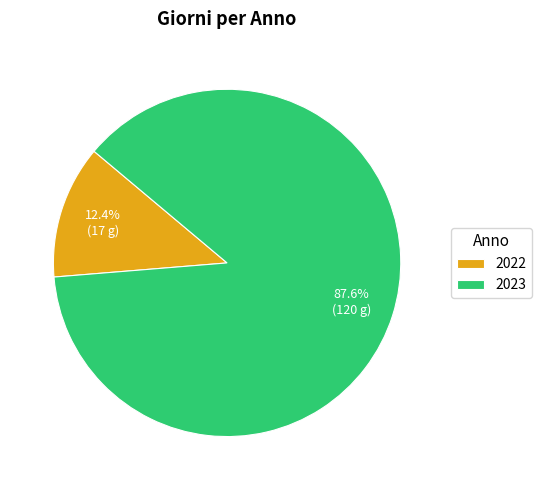

Does 2023 account for over 50% of the chart?

Yes